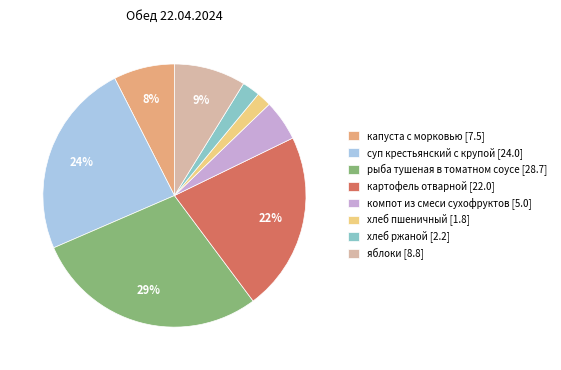

To the nearest percent, what percentage of the pie is суп крестьянский с крупой [24.0]?

24%